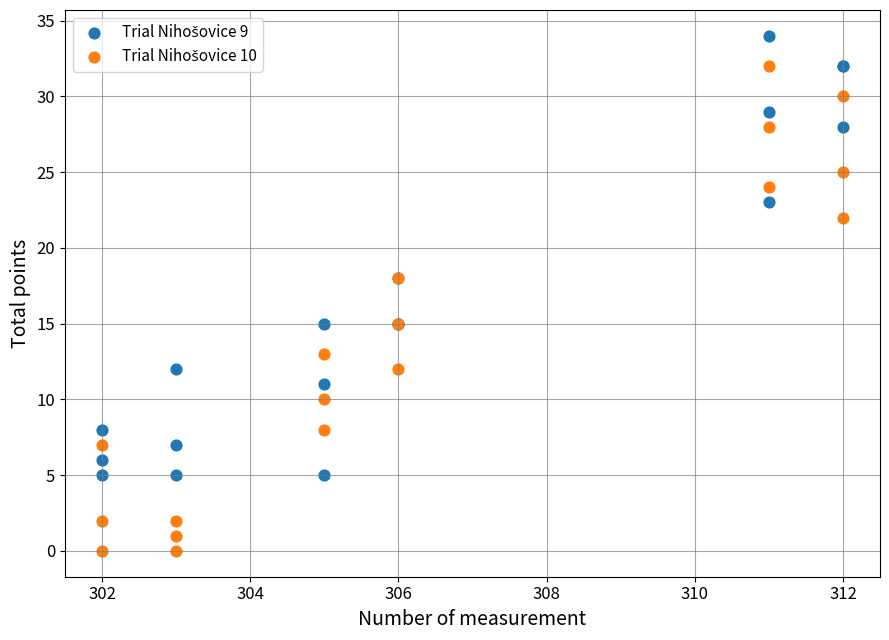

What is the X range (max minus min) for the scatter plot?

10